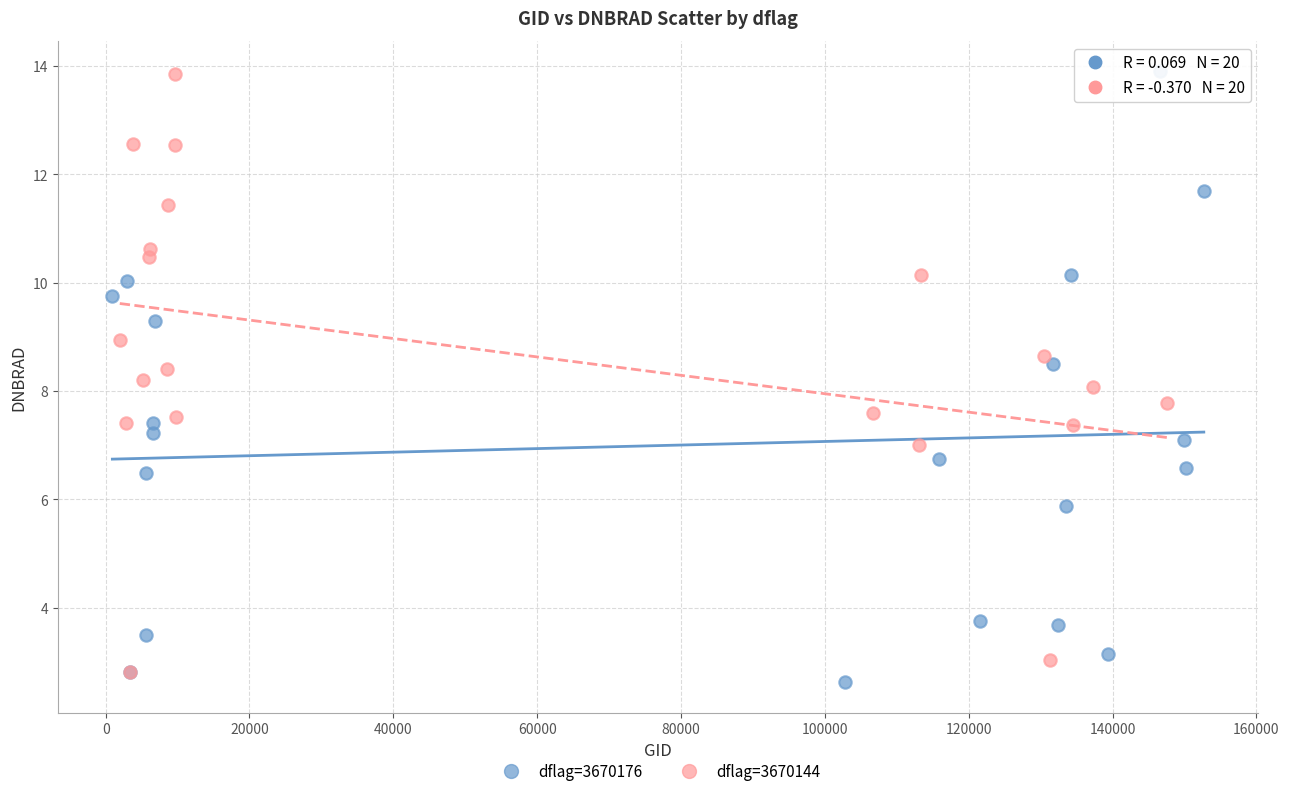

Which series has the largest Y range (max minus min)?

dflag=3670176